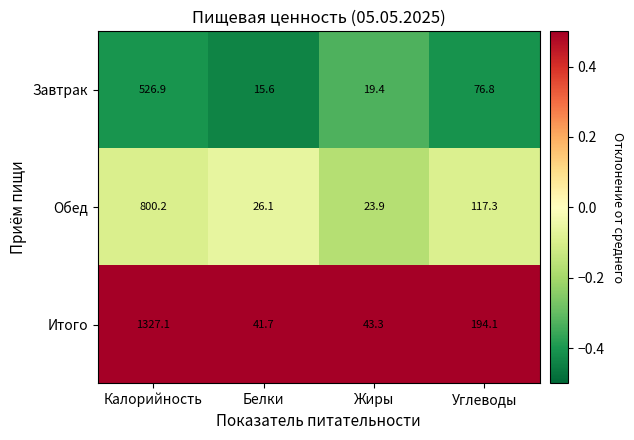

The value of Обед at Углеводы is 179.5. True or false?

False